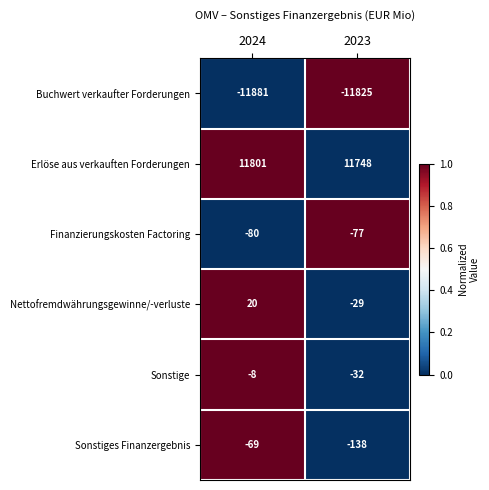

Rank the series at 2023 from lowest to highest value.

Buchwert verkaufter Forderungen, Sonstiges Finanzergebnis, Finanzierungskosten Factoring, Sonstige, Nettofremdwährungsgewinne/-verluste, Erlöse aus verkauften Forderungen